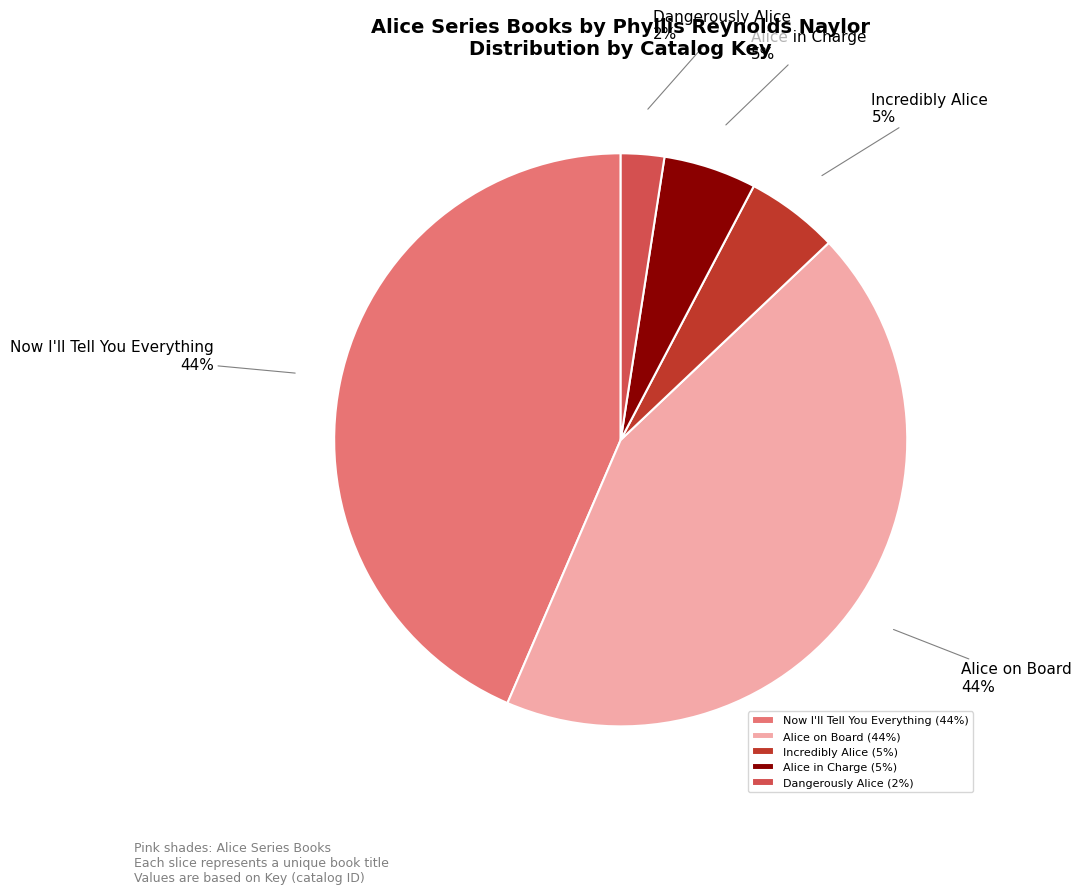

To the nearest percent, what percentage of the pie is Dangerously Alice?

2%